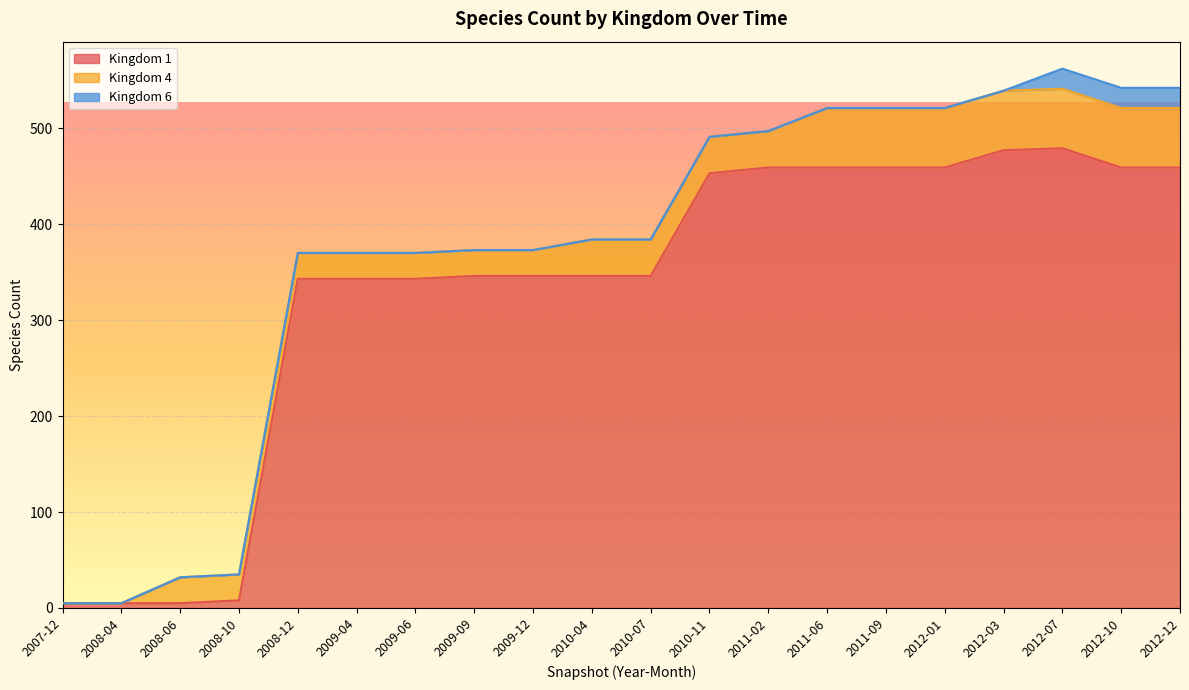

The Kingdom 1 series shows 3 at 2008-06. True or false?

False